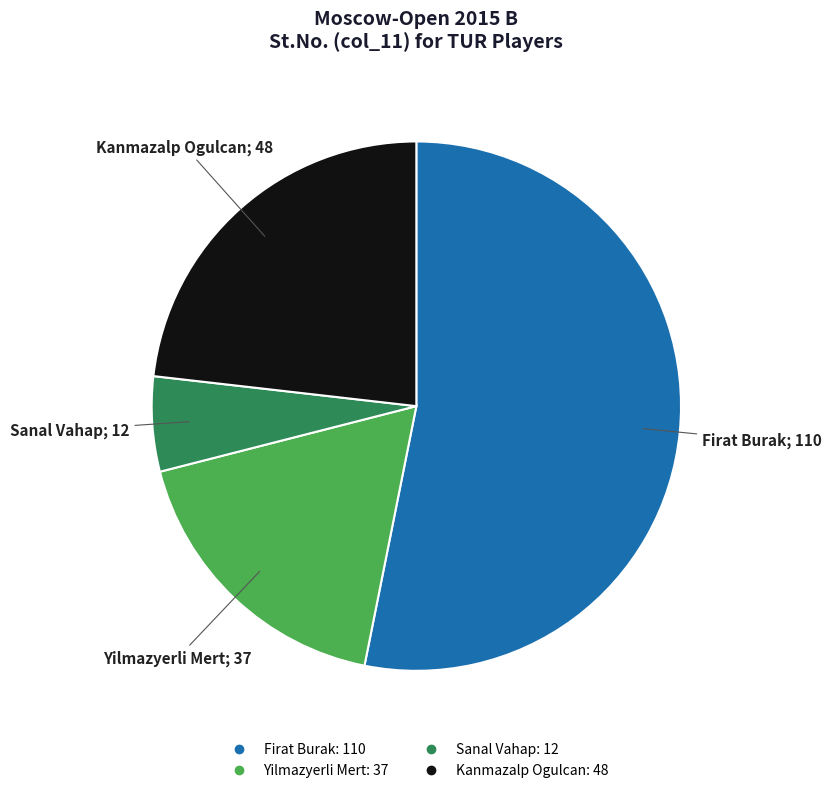

What is the smallest slice in the pie chart?

Sanal Vahap